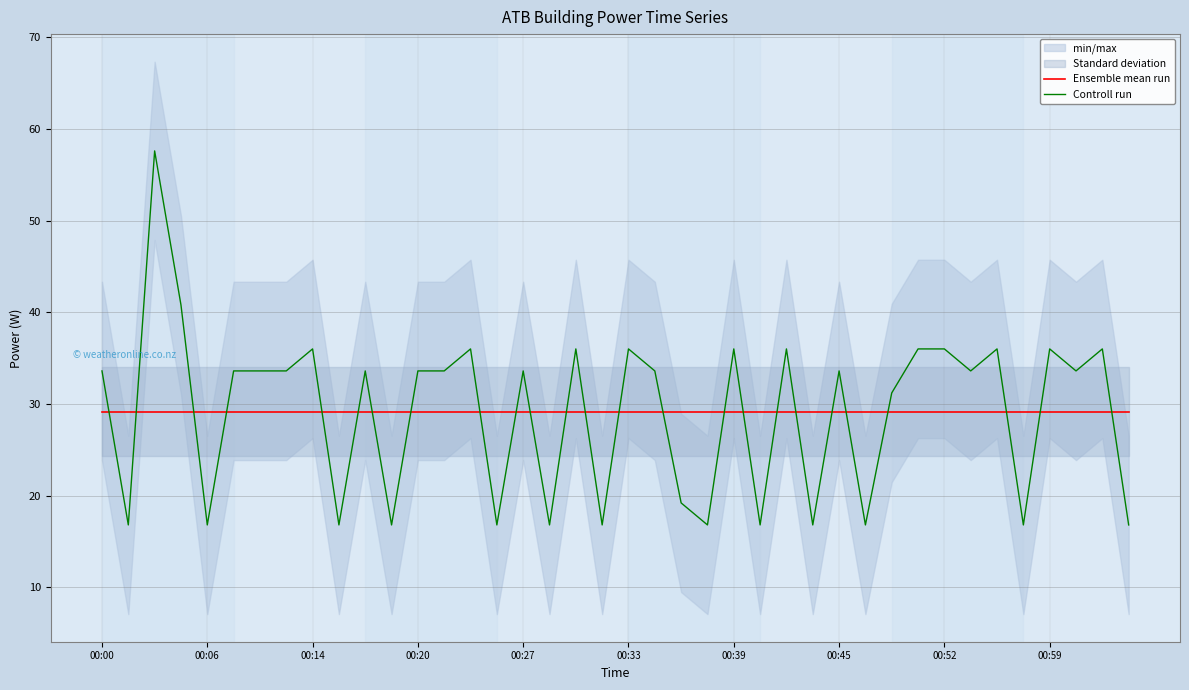

Does the chart display data point markers on the line(s)?

No